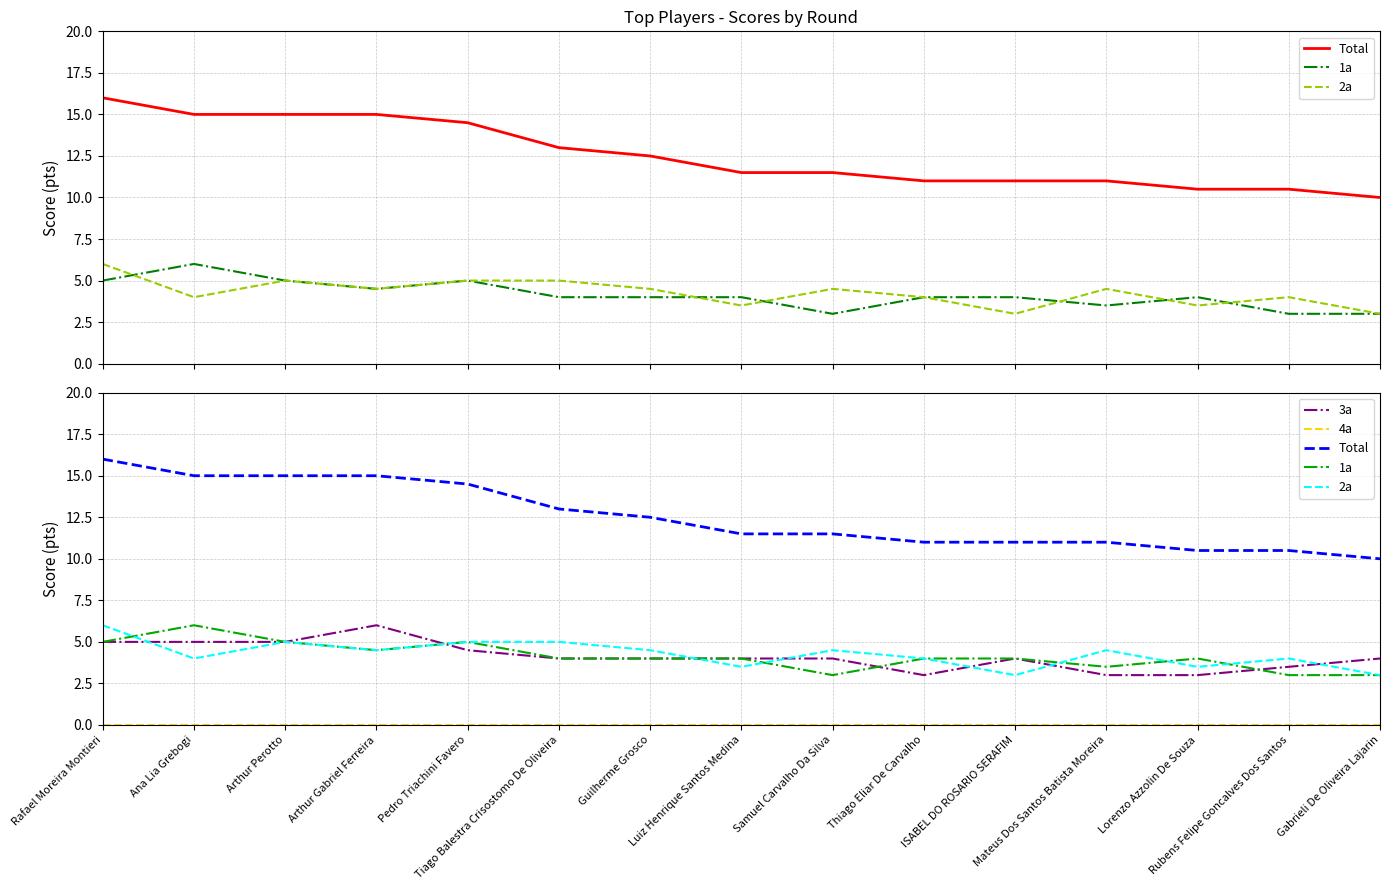

Which series has the largest total across all categories?

Total